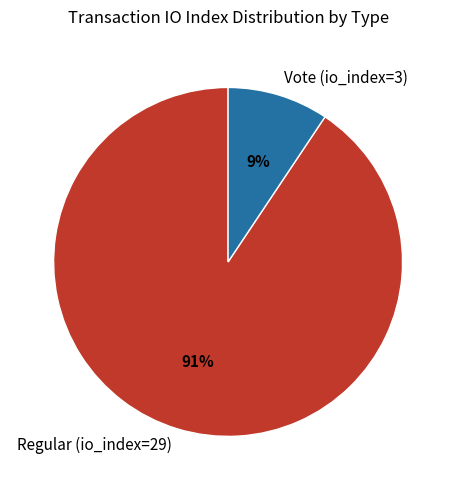

To the nearest percent, what percentage of the pie is Regular (io_index=29)?

91%